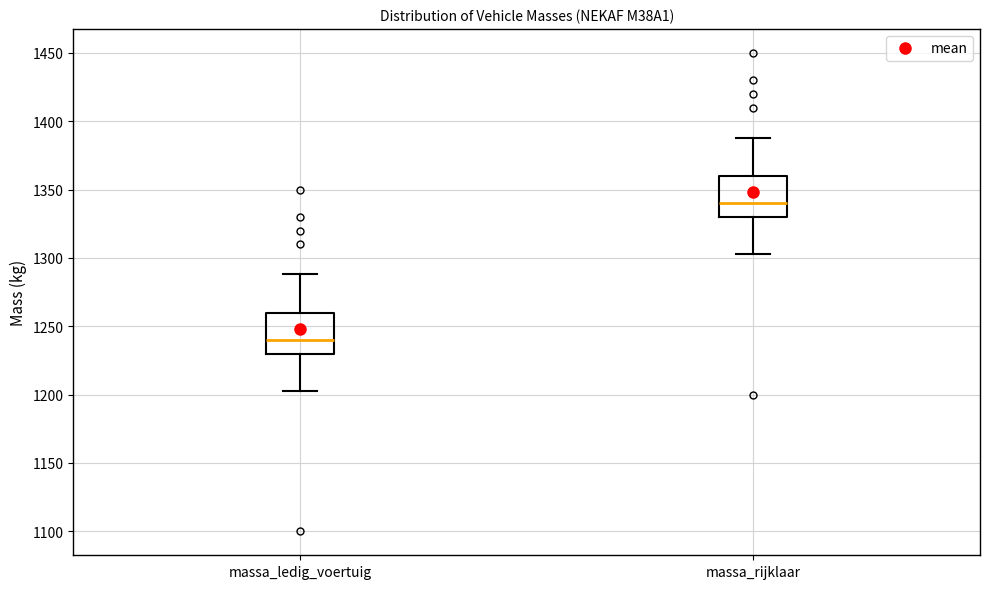

Which box has the highest median line?

massa_rijklaar